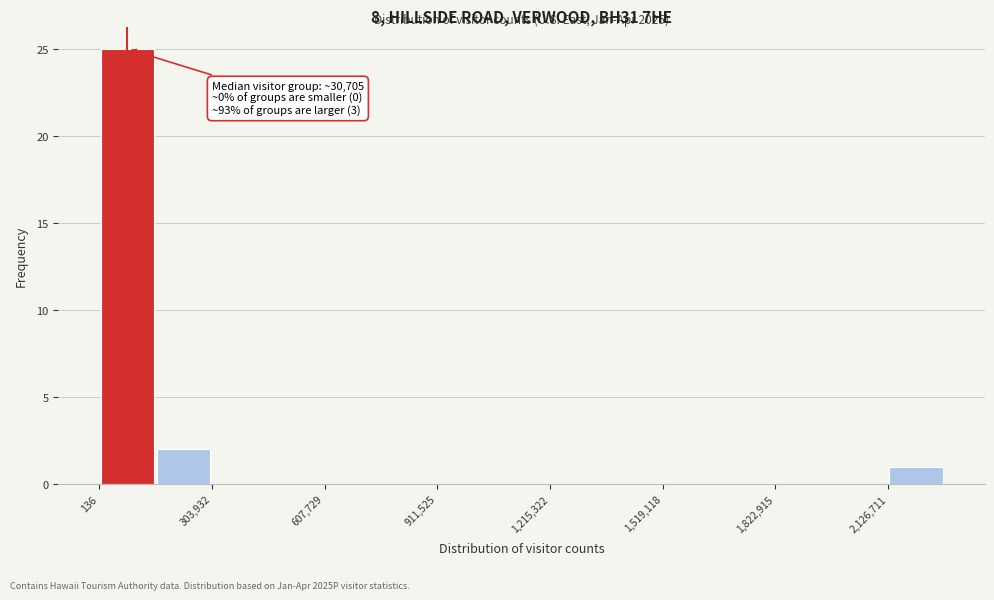

Around what value on the x-axis is the tallest bar? Give the approximate position of its centre, as read against the axis.

100000